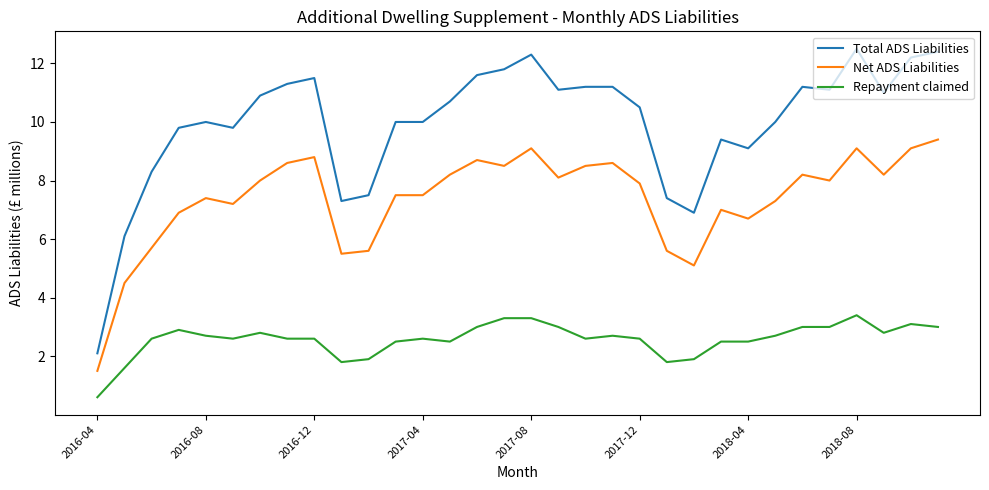

Reading left to right, transcribe all the data shown in this chart.

Total ADS Liabilities: 2.1	6.1	8.3	9.8	10.0	9.8	10.9	11.3	11.5	7.3	7.5	10.0	10.0	10.7	11.6	11.8	12.3	11.1	11.2	11.2	10.5	7.4	6.9	9.4	9.1	10.0	11.2	11.1	12.5	11.0	12.2	12.4
Net ADS Liabilities: 1.5	4.5	5.7	6.9	7.4	7.2	8.0	8.6	8.8	5.5	5.6	7.5	7.5	8.2	8.7	8.5	9.1	8.1	8.5	8.6	7.9	5.6	5.1	7.0	6.7	7.3	8.2	8.0	9.1	8.2	9.1	9.4
Repayment claimed: 0.6	1.6	2.6	2.9	2.7	2.6	2.8	2.6	2.6	1.8	1.9	2.5	2.6	2.5	3.0	3.3	3.3	3.0	2.6	2.7	2.6	1.8	1.9	2.5	2.5	2.7	3.0	3.0	3.4	2.8	3.1	3.0